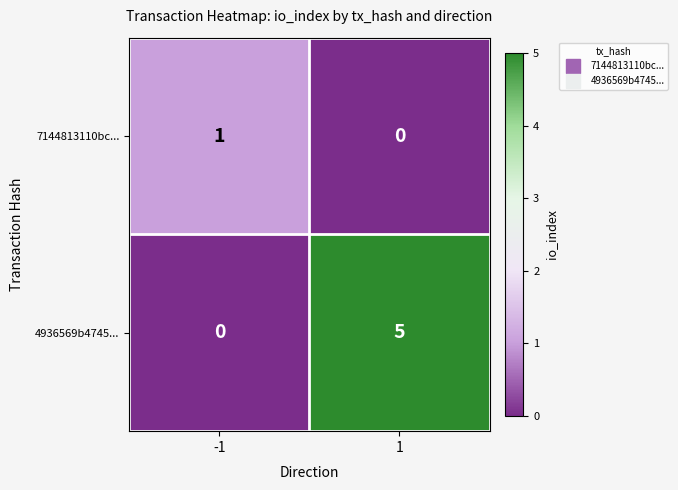

Reading left to right, extract all data points from this chart.

7144813110bc...: 1	0
4936569b4745...: 0	5